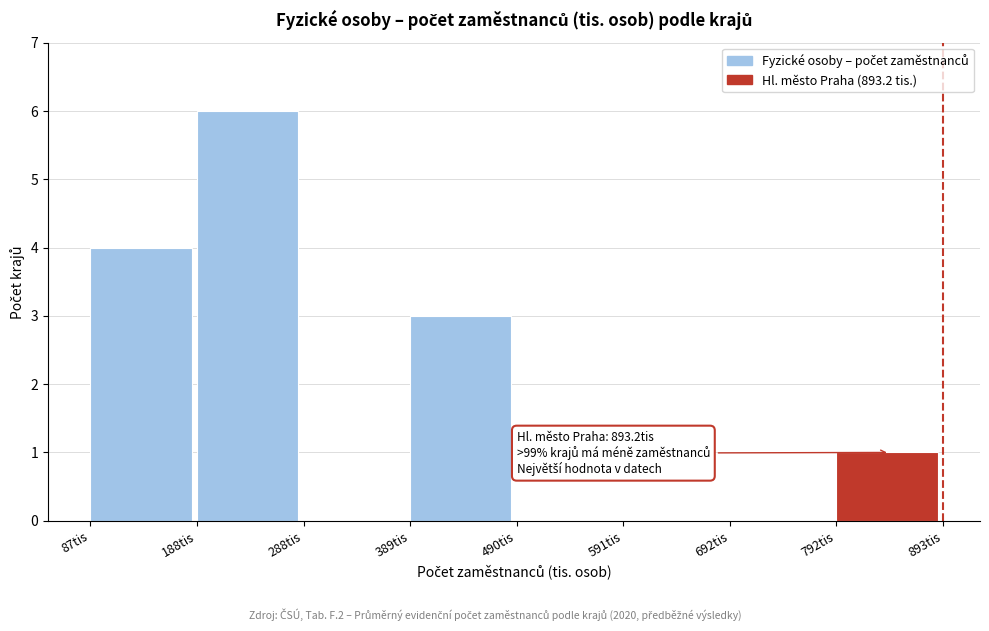

Which range on the x-axis has the tallest bar?

180 to 280